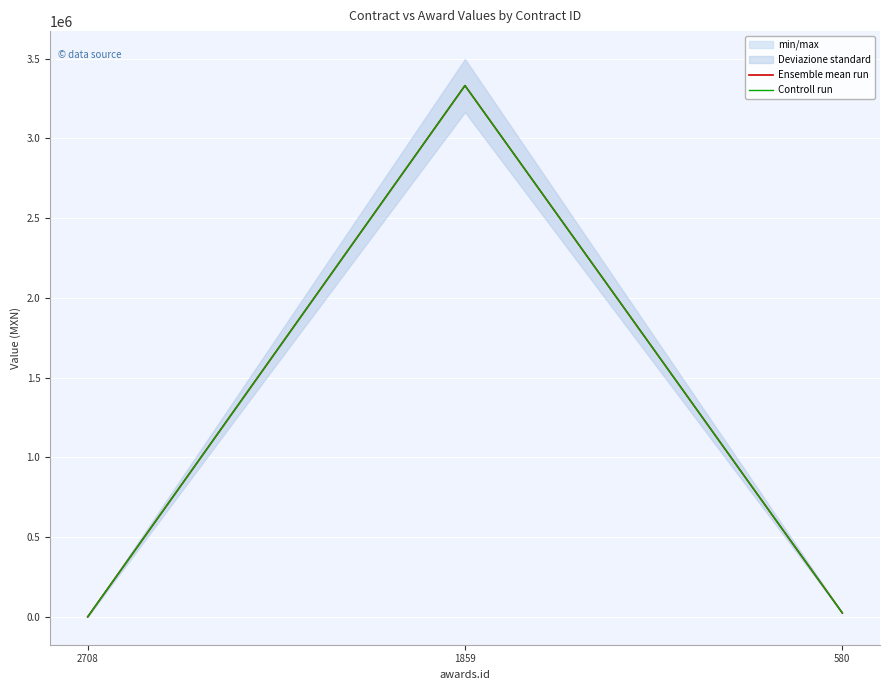

Where is Controll run nearest to the value 1665328?

580